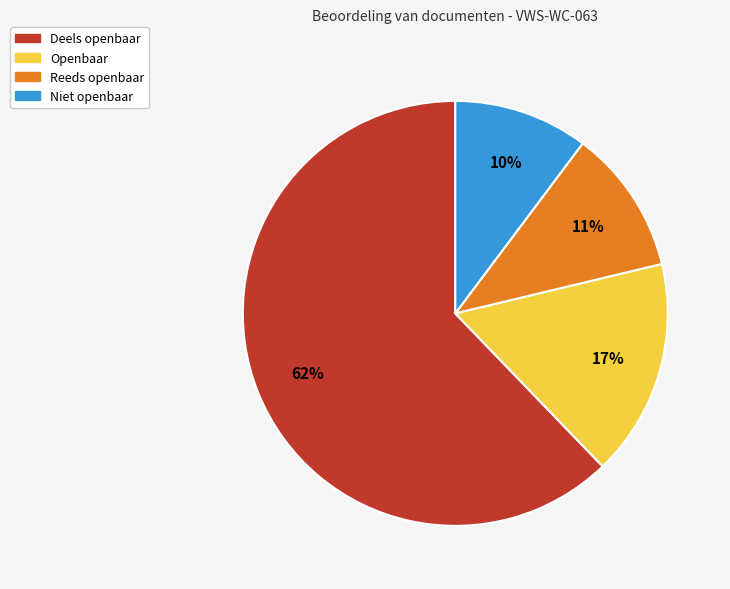

The Openbaar slice represents 24% of the pie. True or false?

False